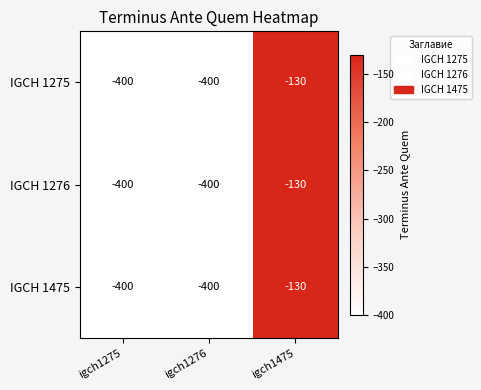

Reading left to right, what are all the values shown in this chart?

IGCH 1275: igch1275=-400	igch1276=-400	igch1475=-130
IGCH 1276: igch1275=-400	igch1276=-400	igch1475=-130
IGCH 1475: igch1275=-400	igch1276=-400	igch1475=-130